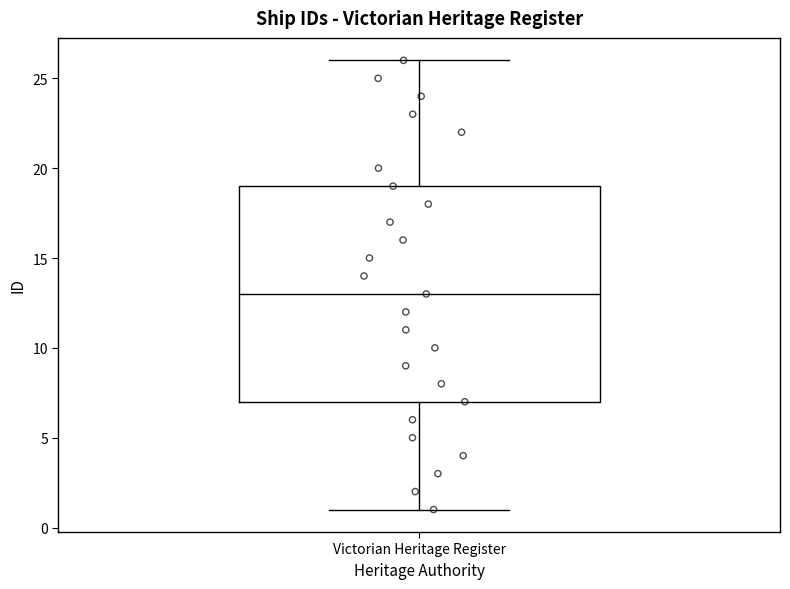

Transcribe this box plot: give where the median line is, the range the box spans, and where the two whiskers end, as read against the y-axis. The values are not printed on the chart, so give them approximately, as read against the axis.

median 13, box 7 to 19, whiskers 1 to 26